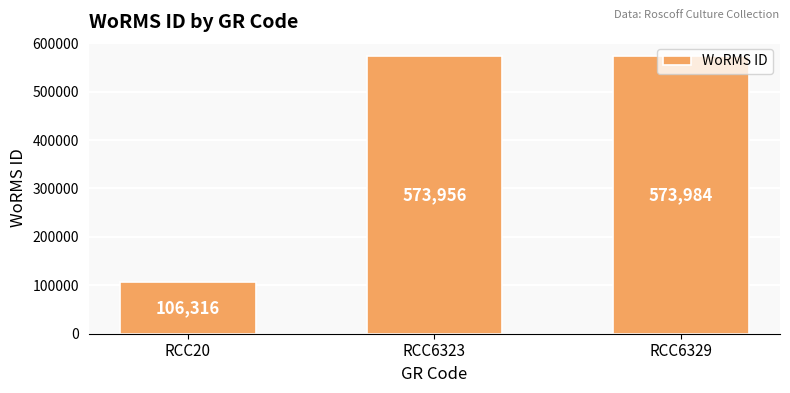

The value at RCC20 is 69670. True or false?

False